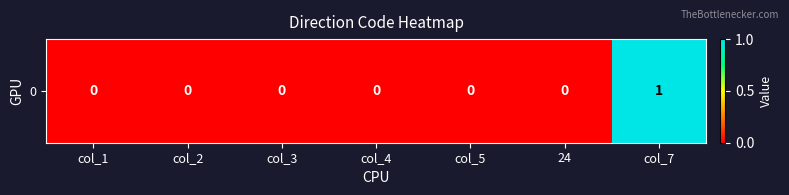

List the labels in order of value, largest first.

col_7, col_1, col_2, col_3, col_4, col_5, 24